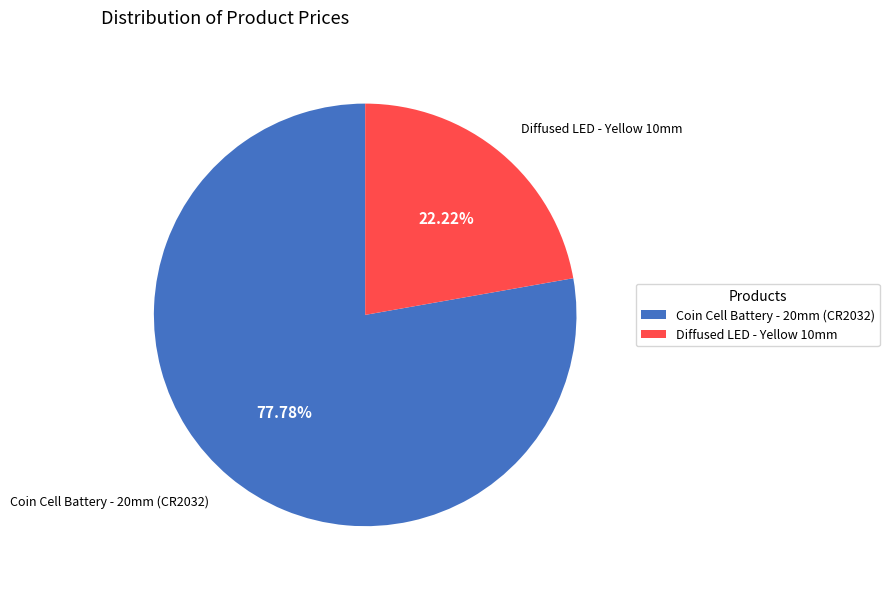

To the nearest percent, what portion does Diffused LED - Yellow 10mm represent?

22%